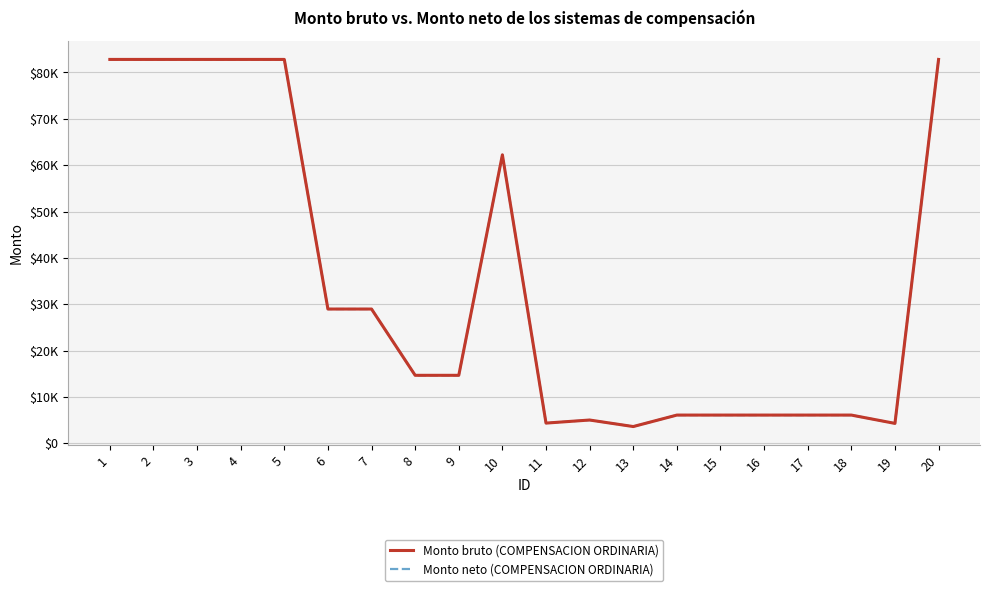

What are all the series names shown in the legend?

Monto bruto (COMPENSACION ORDINARIA), Monto neto (COMPENSACION ORDINARIA)